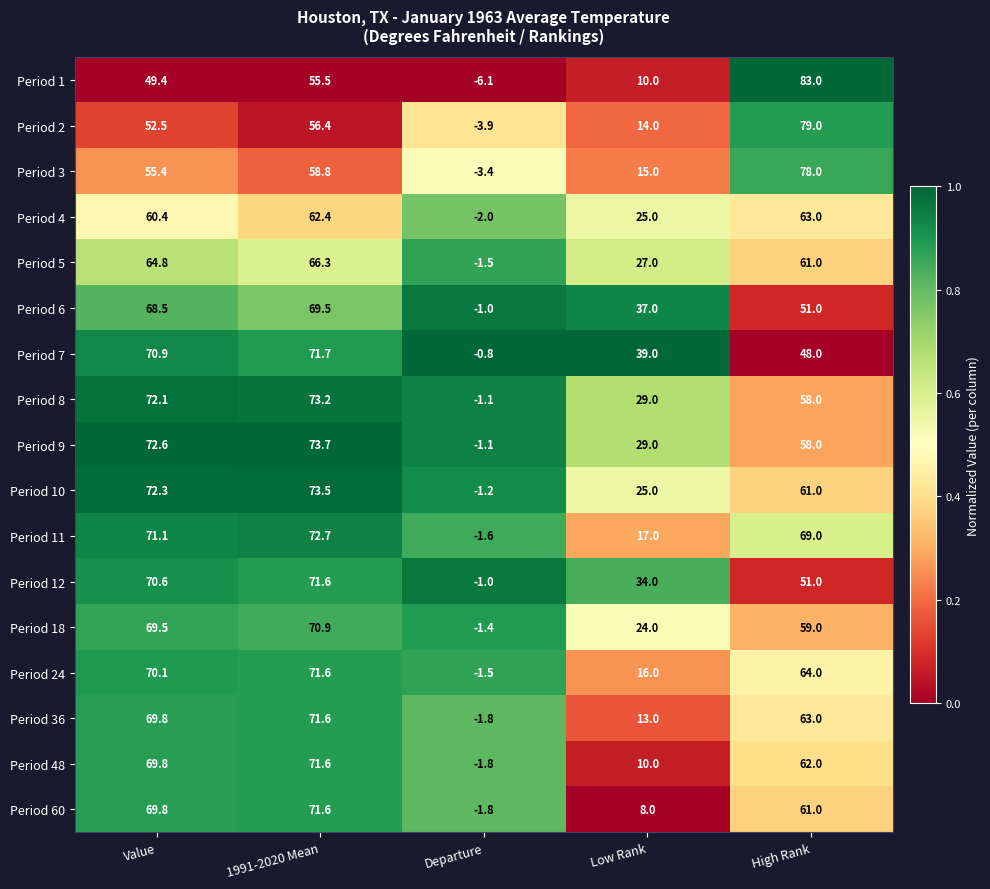

Which series has the widest spread of values?

Period 1